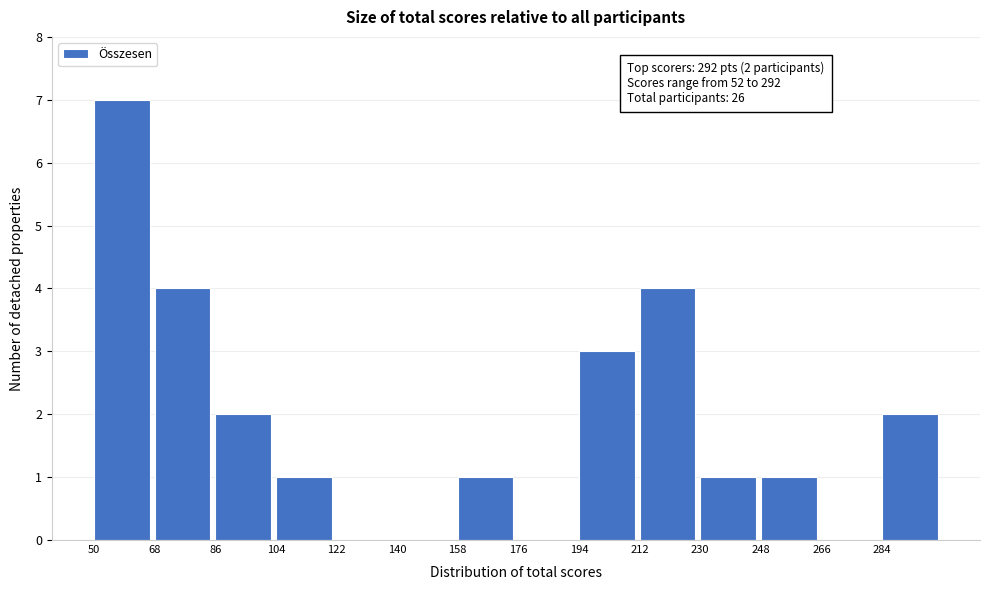

Which range on the x-axis has the tallest bar?

50 to 68